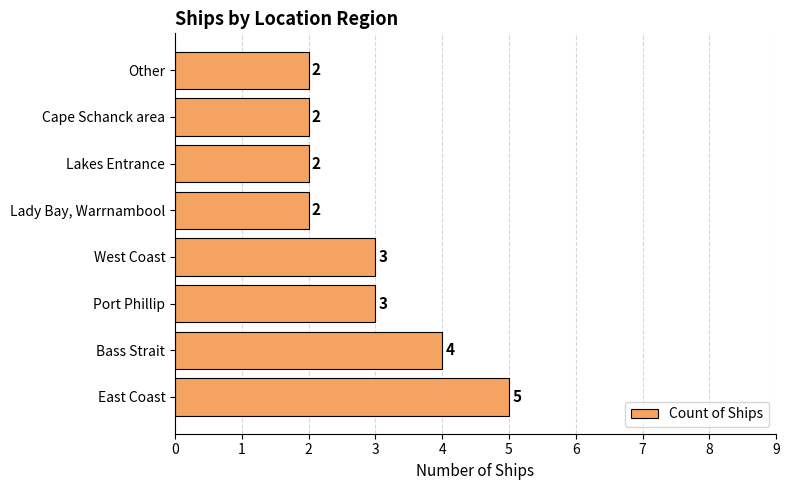

Reading top to bottom, what are all the values shown in this chart?

2	2	2	2	3	3	4	5